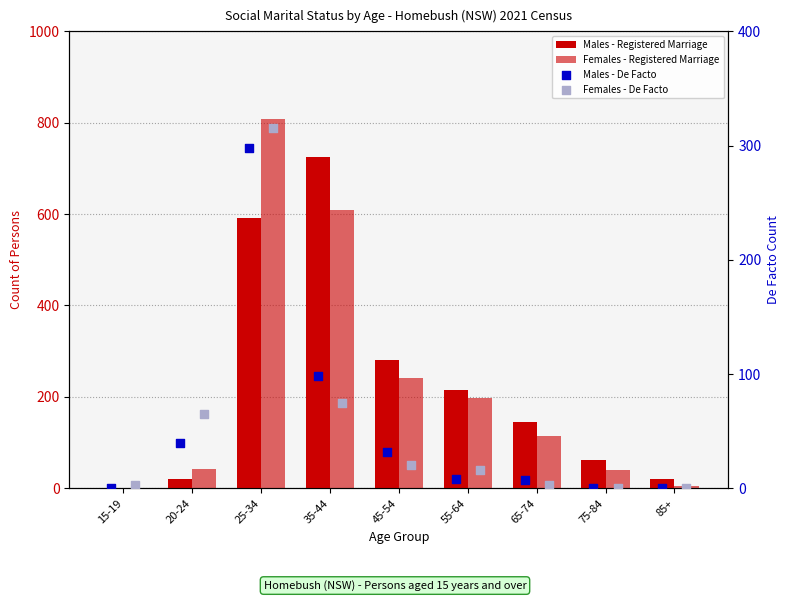

Which series reaches the minimum Y coordinate?

Males - Registered Marriage